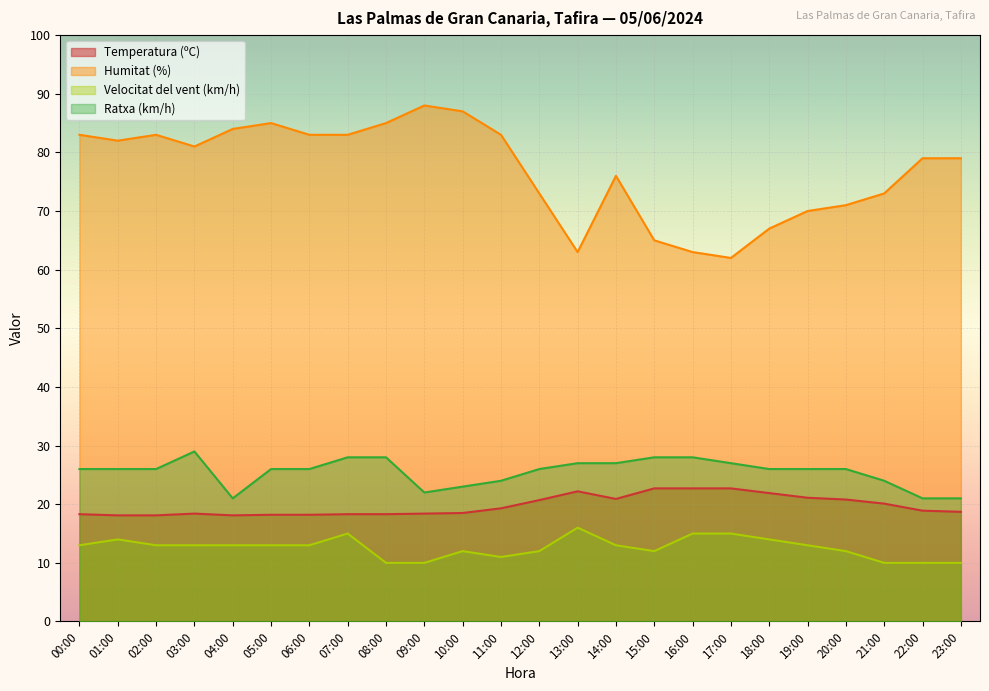

Reading left to right, transcribe all the data shown in this chart.

Temperatura (ºC): 00:00=18.3	01:00=18.1	02:00=18.1	03:00=18.4	04:00=18.1	05:00=18.2	06:00=18.2	07:00=18.3	08:00=18.3	09:00=18.4	10:00=18.5	11:00=19.3	12:00=20.7	13:00=22.2	14:00=20.9	15:00=22.7	16:00=22.7	17:00=22.7	18:00=21.9	19:00=21.1	20:00=20.8	21:00=20.1	22:00=18.9	23:00=18.7
Humitat (%): 00:00=83.0	01:00=82.0	02:00=83.0	03:00=81.0	04:00=84.0	05:00=85.0	06:00=83.0	07:00=83.0	08:00=85.0	09:00=88.0	10:00=87.0	11:00=83.0	12:00=73.0	13:00=63.0	14:00=76.0	15:00=65.0	16:00=63.0	17:00=62.0	18:00=67.0	19:00=70.0	20:00=71.0	21:00=73.0	22:00=79.0	23:00=79.0
Velocitat del vent (km/h): 00:00=13.0	01:00=14.0	02:00=13.0	03:00=13.0	04:00=13.0	05:00=13.0	06:00=13.0	07:00=15.0	08:00=10.0	09:00=10.0	10:00=12.0	11:00=11.0	12:00=12.0	13:00=16.0	14:00=13.0	15:00=12.0	16:00=15.0	17:00=15.0	18:00=14.0	19:00=13.0	20:00=12.0	21:00=10.0	22:00=10.0	23:00=10.0
Ratxa (km/h): 00:00=26.0	01:00=26.0	02:00=26.0	03:00=29.0	04:00=21.0	05:00=26.0	06:00=26.0	07:00=28.0	08:00=28.0	09:00=22.0	10:00=23.0	11:00=24.0	12:00=26.0	13:00=27.0	14:00=27.0	15:00=28.0	16:00=28.0	17:00=27.0	18:00=26.0	19:00=26.0	20:00=26.0	21:00=24.0	22:00=21.0	23:00=21.0